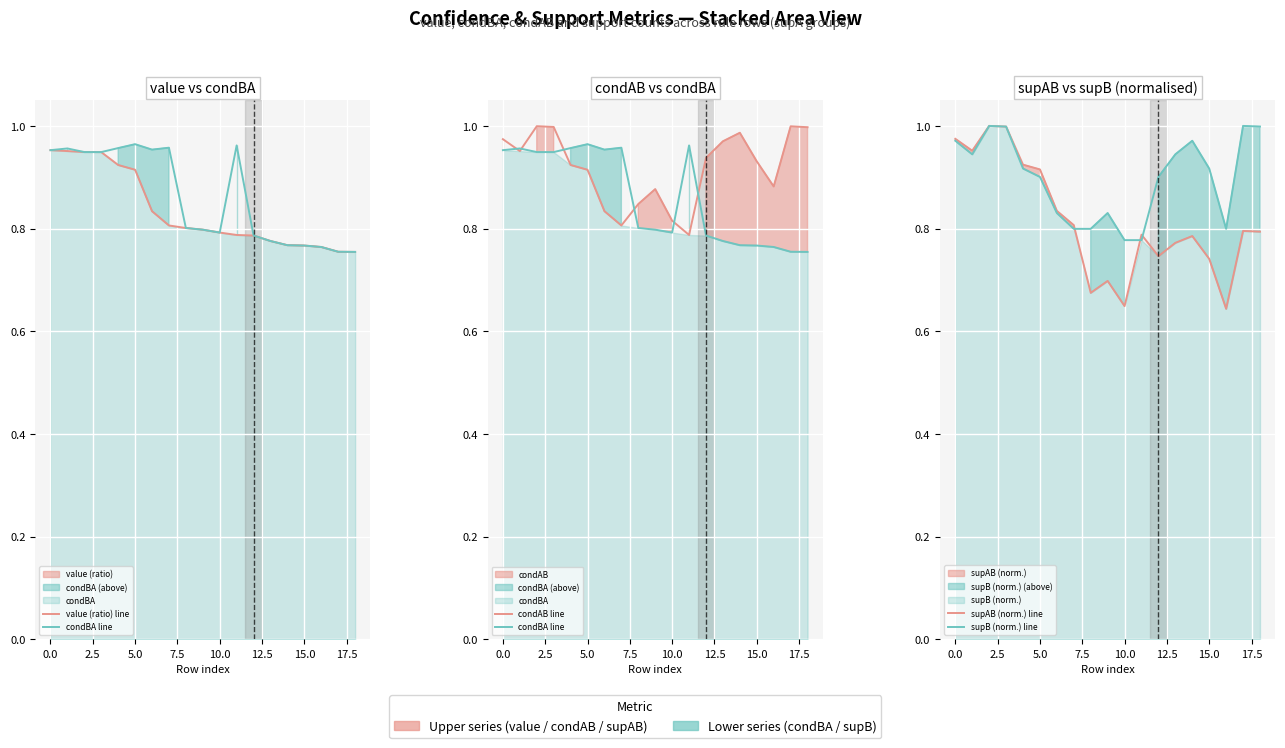

What is the greatest value displayed?

1.0